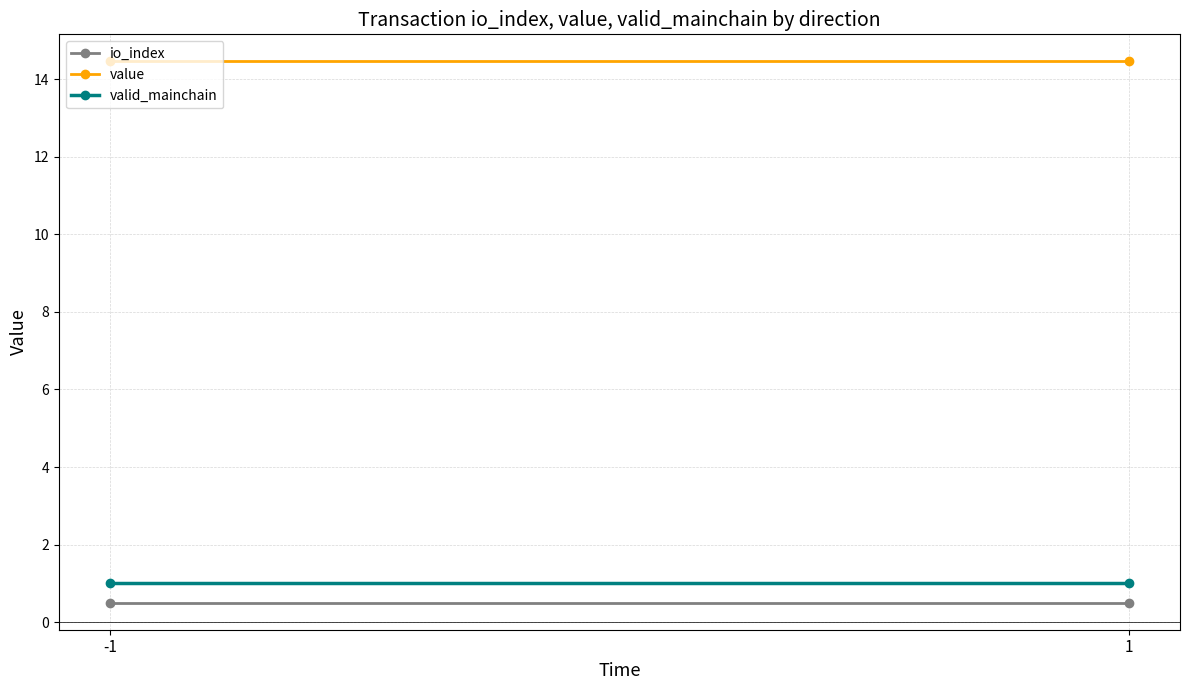

At which category is the sum across all series the highest?

-1